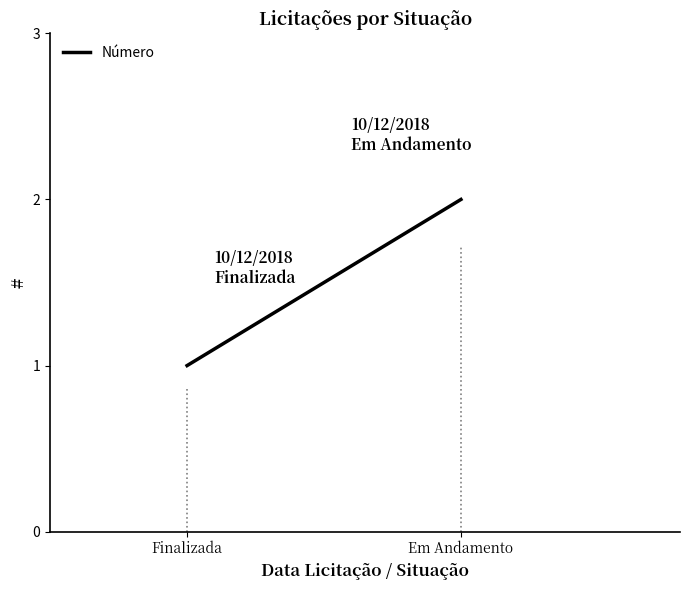

How many series are shown in this chart?

1